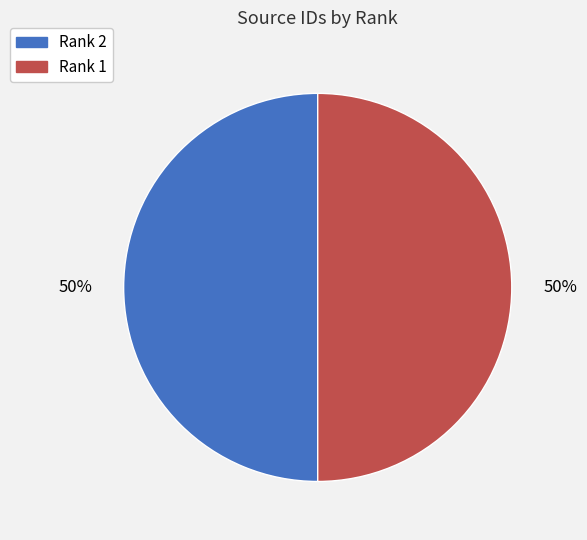

Approximately how many times larger is the value at Rank 1 compared to Rank 2?

1.0